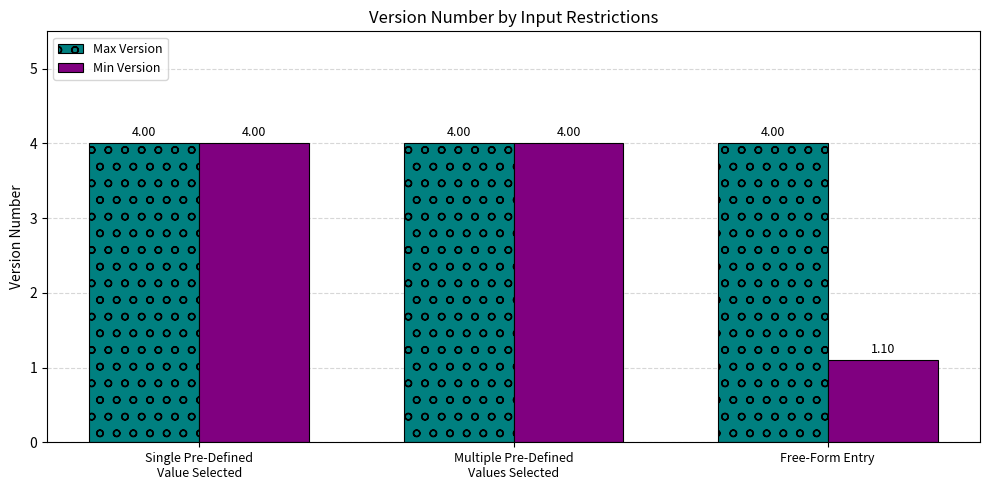

What is the average value of the Min Version series?

3.0